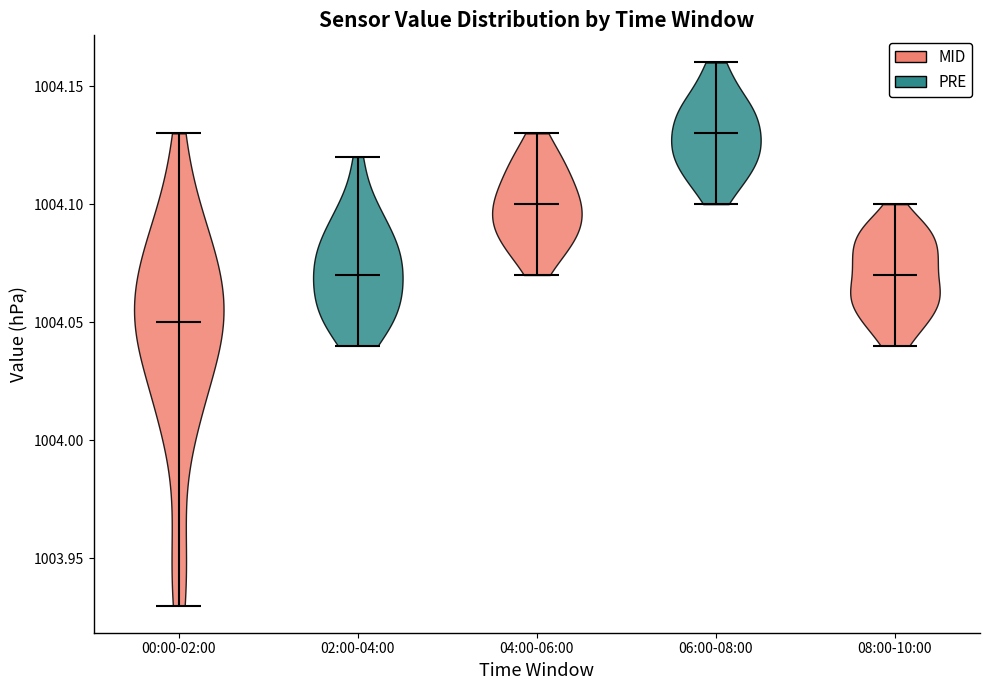

Reading left to right, read every violin against the y-axis: where its median line is, and the lowest and highest points it reaches. The values are not printed on the chart, so give them approximately, as read against the axis.

00:00-02:00: median line 1004.05, lowest point 1003.93, highest point 1004.13
02:00-04:00: median line 1004.07, lowest point 1004.04, highest point 1004.12
04:00-06:00: median line 1004.10, lowest point 1004.07, highest point 1004.13
06:00-08:00: median line 1004.13, lowest point 1004.10, highest point 1004.16
08:00-10:00: median line 1004.07, lowest point 1004.04, highest point 1004.10